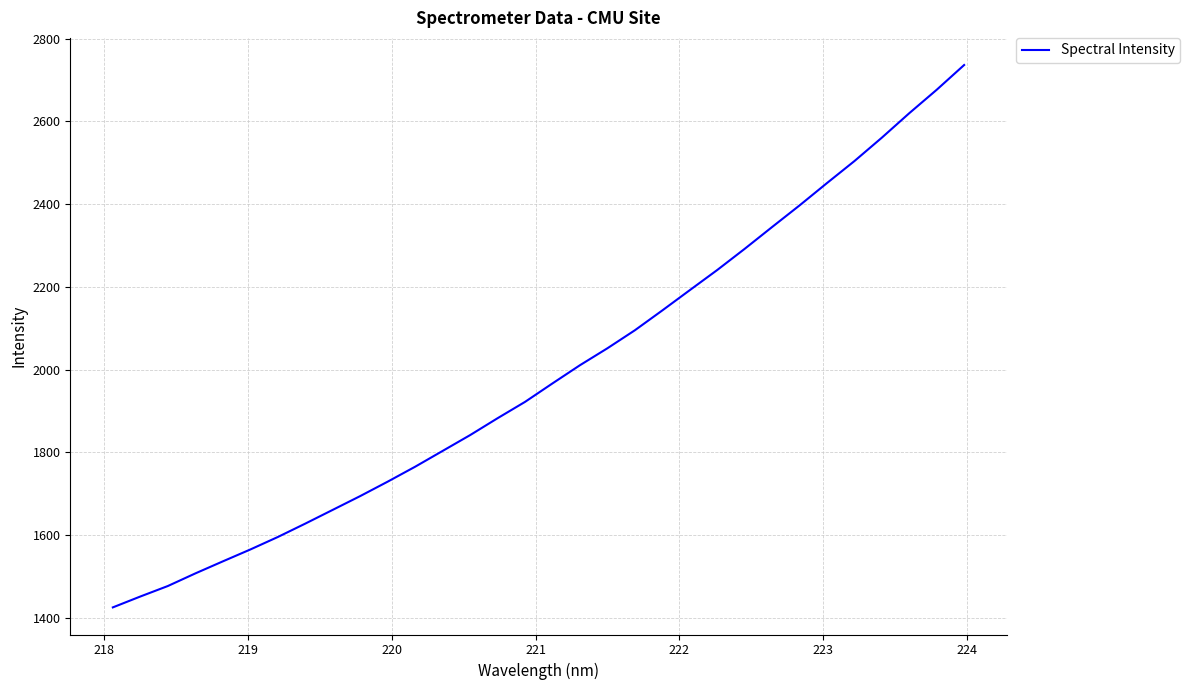

What is the difference between the maximum and minimum values?

1311.1